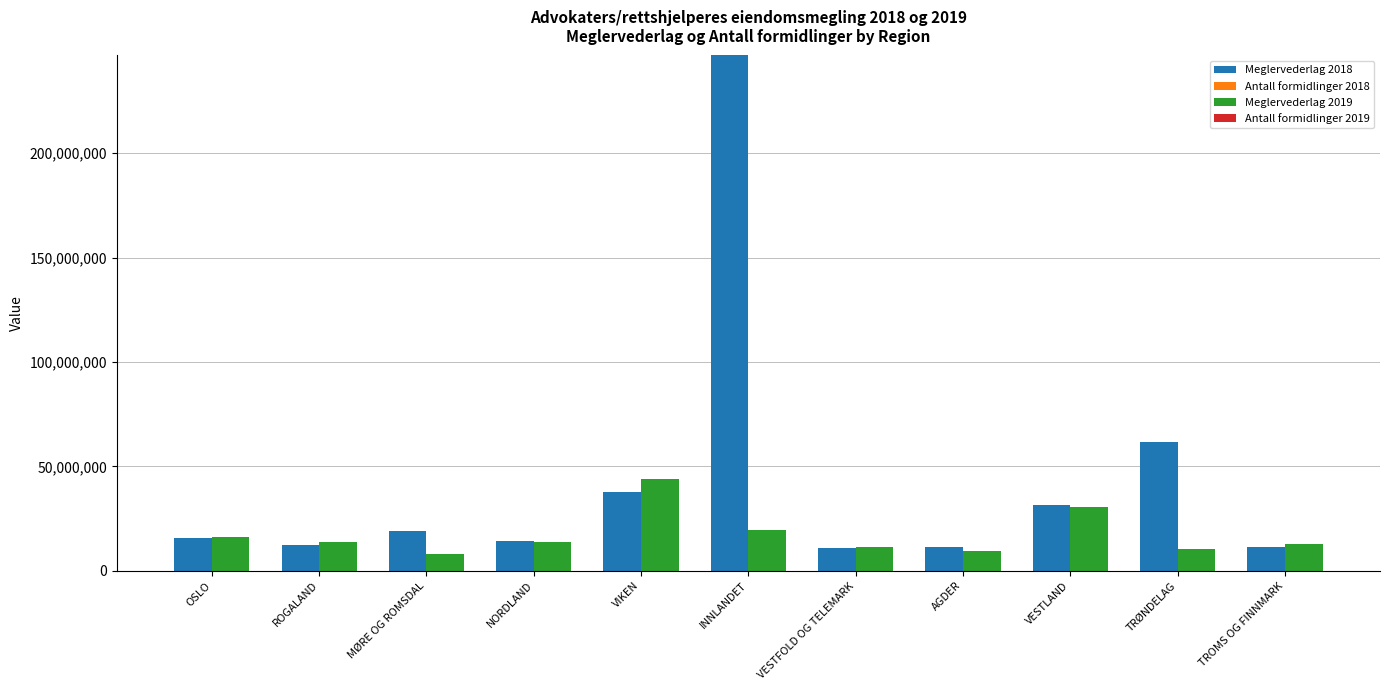

What is the total value across all series at VESTFOLD OG TELEMARK?

22215004